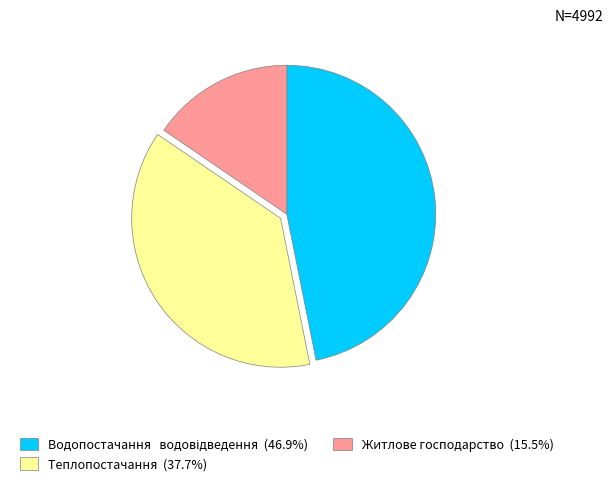

Which slice is the smallest?

Житлове господарство